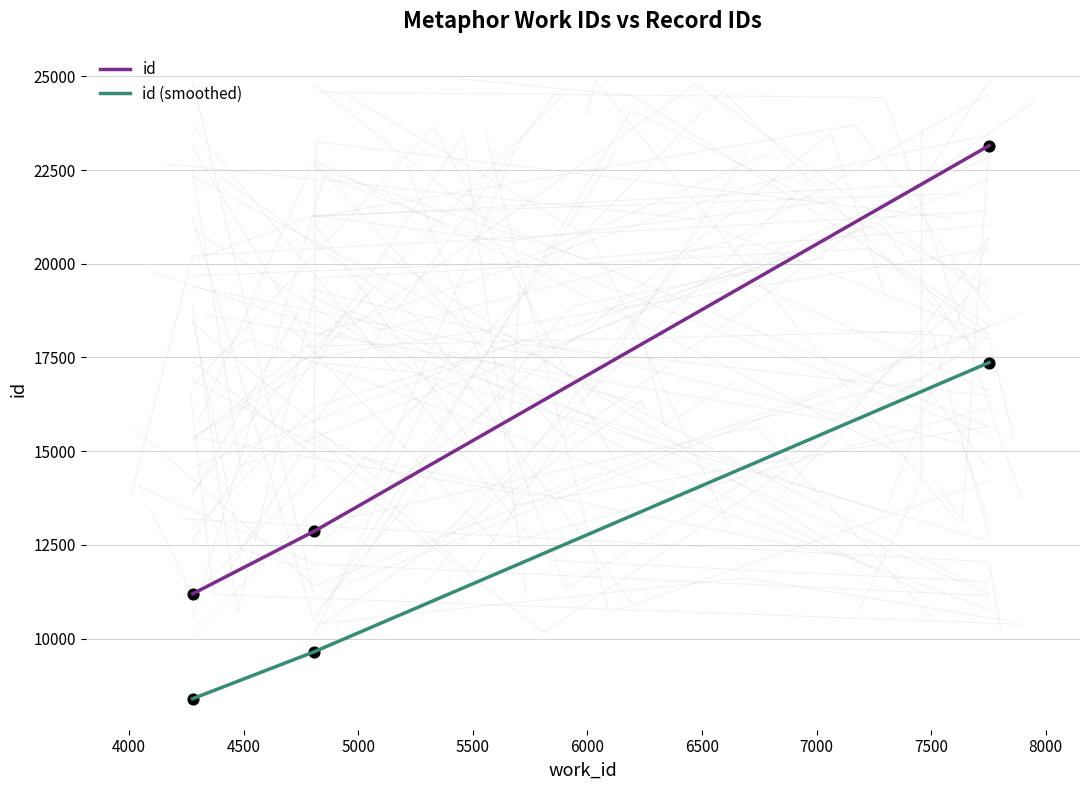

Which series contains the highest Y value?

id